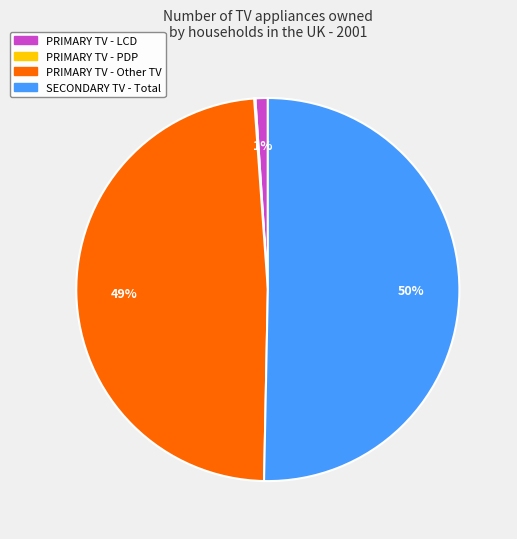

To the nearest percent, what is the average slice percentage?

25%